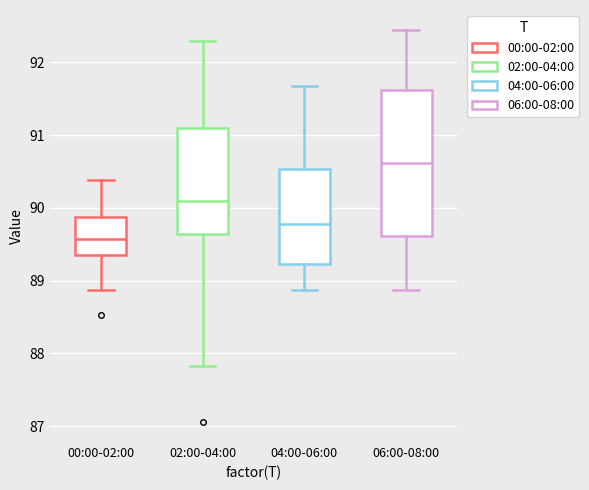

Where does the median line of the box for 04:00-06:00 sit on the y-axis? The values are not printed on the chart, so give them approximately, as read against the axis.

89.8